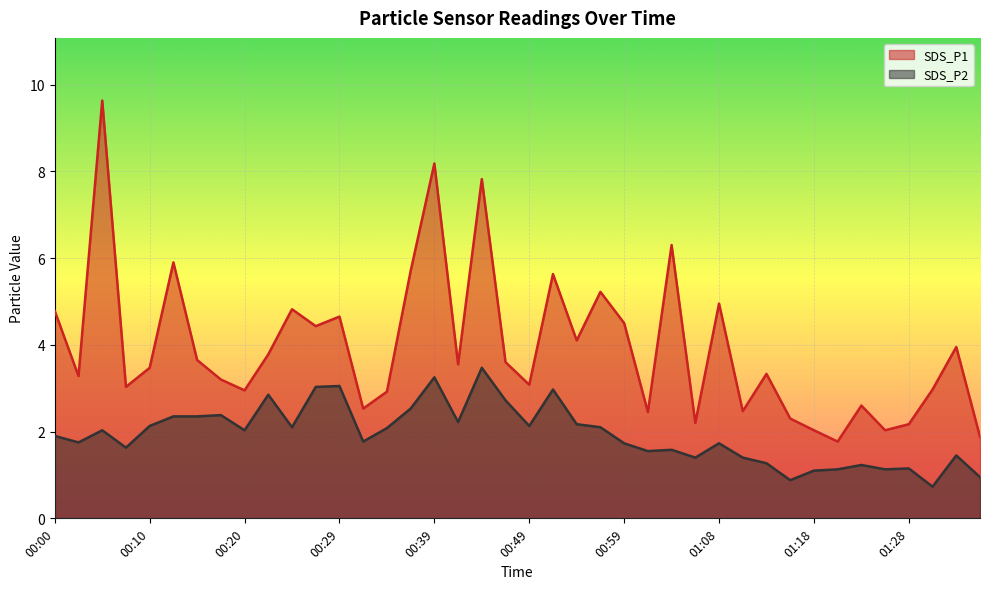

List the labels in order of SDS_P2 value, smallest first.

01:30, 01:16, 01:35, 01:18, 01:21, 01:26, 01:28, 01:23, 01:13, 01:06, 01:11, 01:33, 01:01, 01:04, 00:07, 00:59, 01:08, 00:02, 00:32, 00:00, 00:05, 00:20, 00:34, 00:25, 00:56, 00:10, 00:49, 00:54, 00:42, 00:12, 00:15, 00:17, 00:37, 00:47, 00:22, 00:51, 00:27, 00:29, 00:39, 00:44